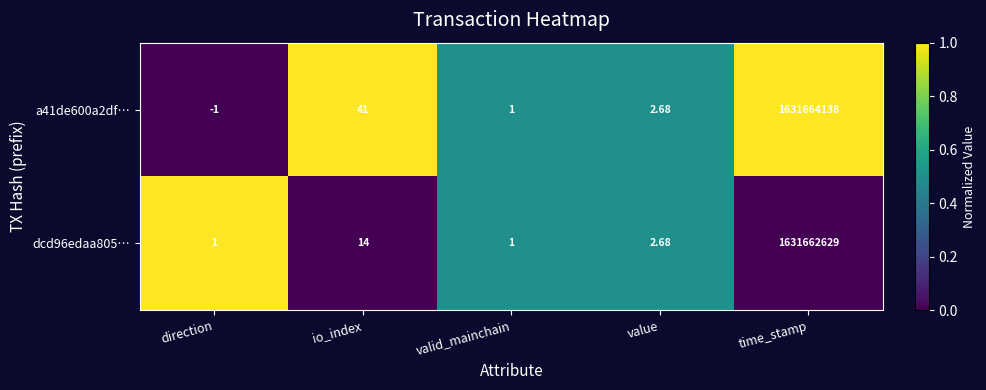

List the labels in order of a41de600a2df… value, smallest first.

direction, valid_mainchain, value, io_index, time_stamp